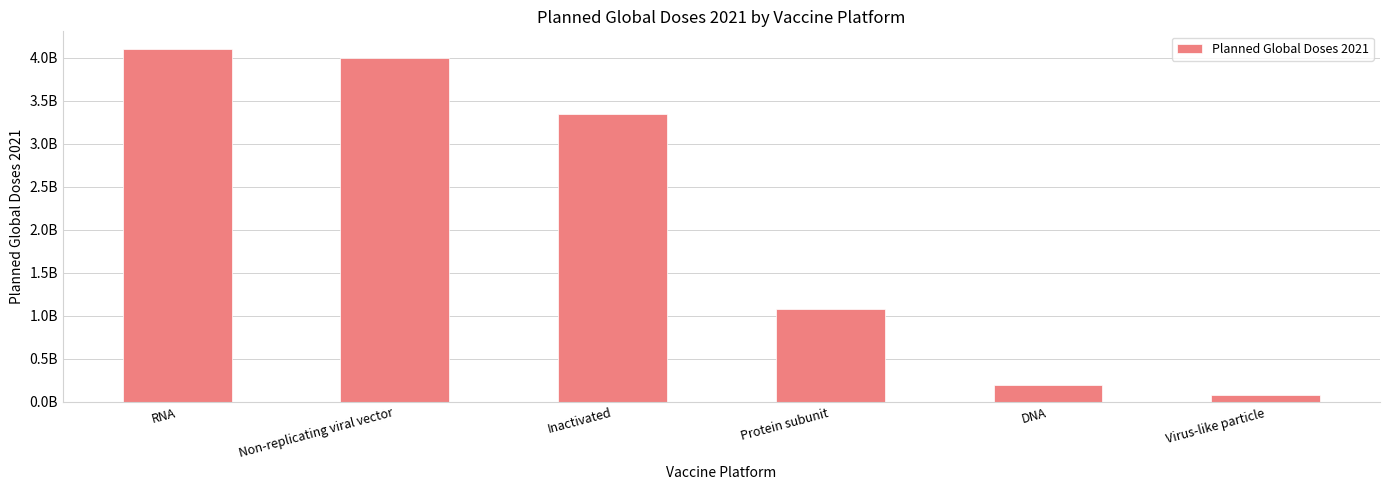

Does the chart contain stacked bars?

No